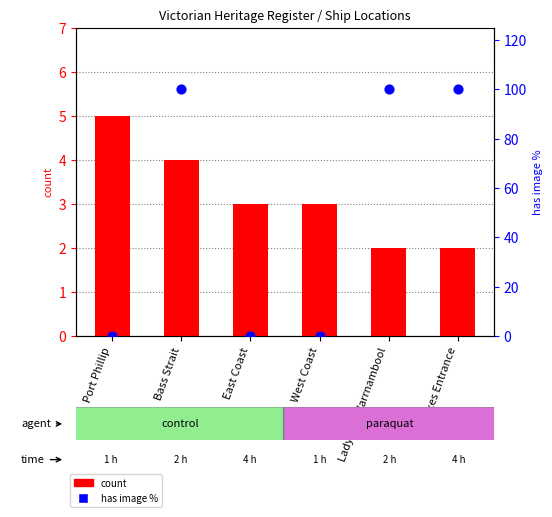

At which category is the sum across all series the highest?

Bass Strait